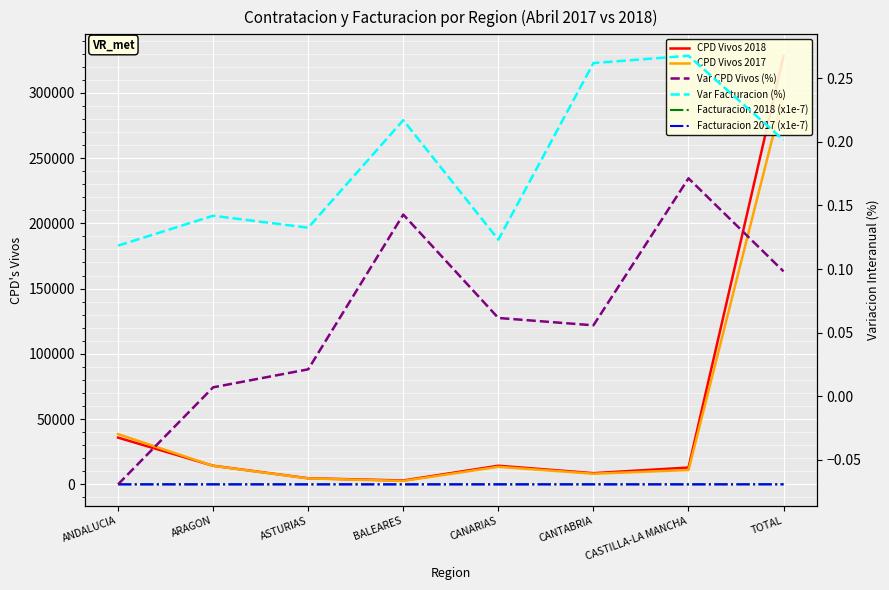

Reading left to right, list all the values displayed in this chart.

CPD Vivos 2018: ANDALUCIA=35794.0	ARAGON=14249.0	ASTURIAS=4645.0	BALEARES=2960.0	CANARIAS=14258.0	CANTABRIA=8583.0	CASTILLA-LA MANCHA=12864.0	TOTAL=328372.0
CPD Vivos 2017: ANDALUCIA=38465.0	ARAGON=14151.0	ASTURIAS=4549.0	BALEARES=2590.0	CANARIAS=13432.0	CANTABRIA=8130.0	CASTILLA-LA MANCHA=10982.0	TOTAL=299029.0
Facturacion 2018 (x1e-7): ANDALUCIA=2.9	ARAGON=1.6	ASTURIAS=0.6	BALEARES=0.1	CANARIAS=0.8	CANTABRIA=0.8	CASTILLA-LA MANCHA=1.4	TOTAL=31.9
Facturacion 2017 (x1e-7): ANDALUCIA=2.6	ARAGON=1.4	ASTURIAS=0.5	BALEARES=0.1	CANARIAS=0.7	CANTABRIA=0.6	CASTILLA-LA MANCHA=1.1	TOTAL=26.5
Var CPD Vivos (%): ANDALUCIA=-0.1	ARAGON=0.0	ASTURIAS=0.0	BALEARES=0.1	CANARIAS=0.1	CANTABRIA=0.1	CASTILLA-LA MANCHA=0.2	TOTAL=0.1
Var Facturacion (%): ANDALUCIA=0.1	ARAGON=0.1	ASTURIAS=0.1	BALEARES=0.2	CANARIAS=0.1	CANTABRIA=0.3	CASTILLA-LA MANCHA=0.3	TOTAL=0.2